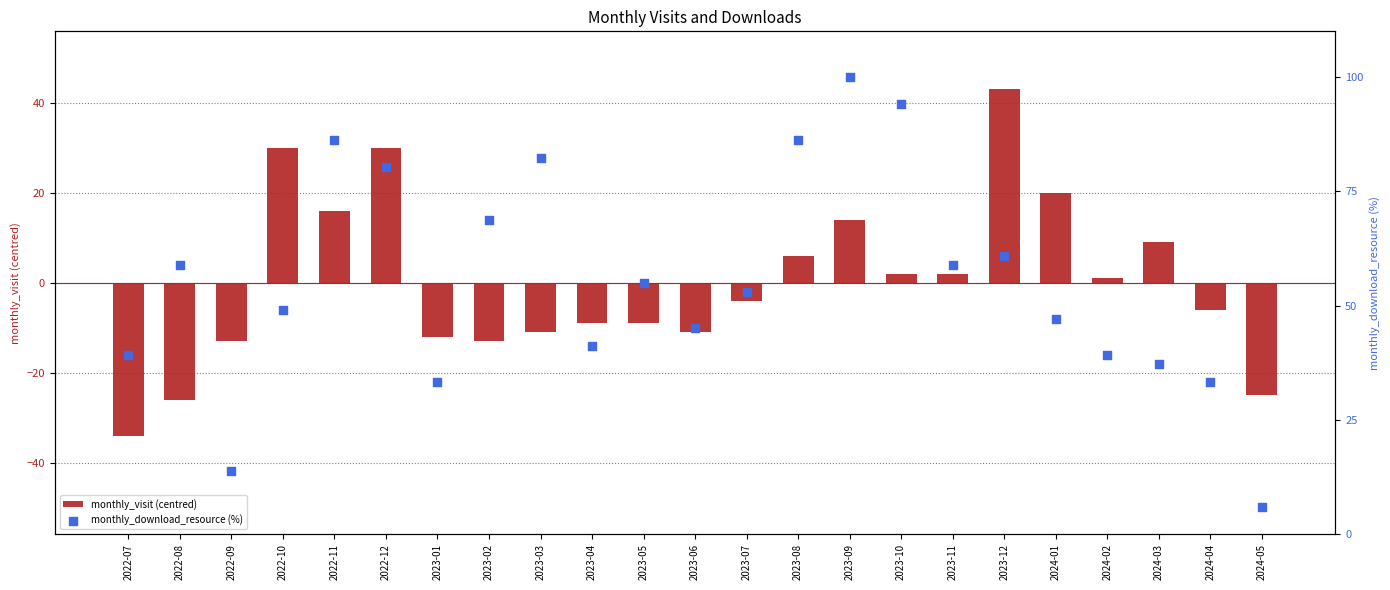

Which series has the largest total across all categories?

monthly_download_resource (%)